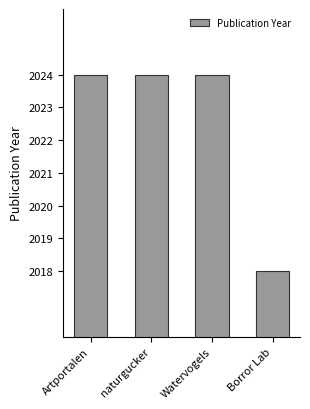

Reading left to right, list all the values displayed in this chart.

Artportalen=2024	naturgucker=2024	Watervogels=2024	Borror Lab=2018